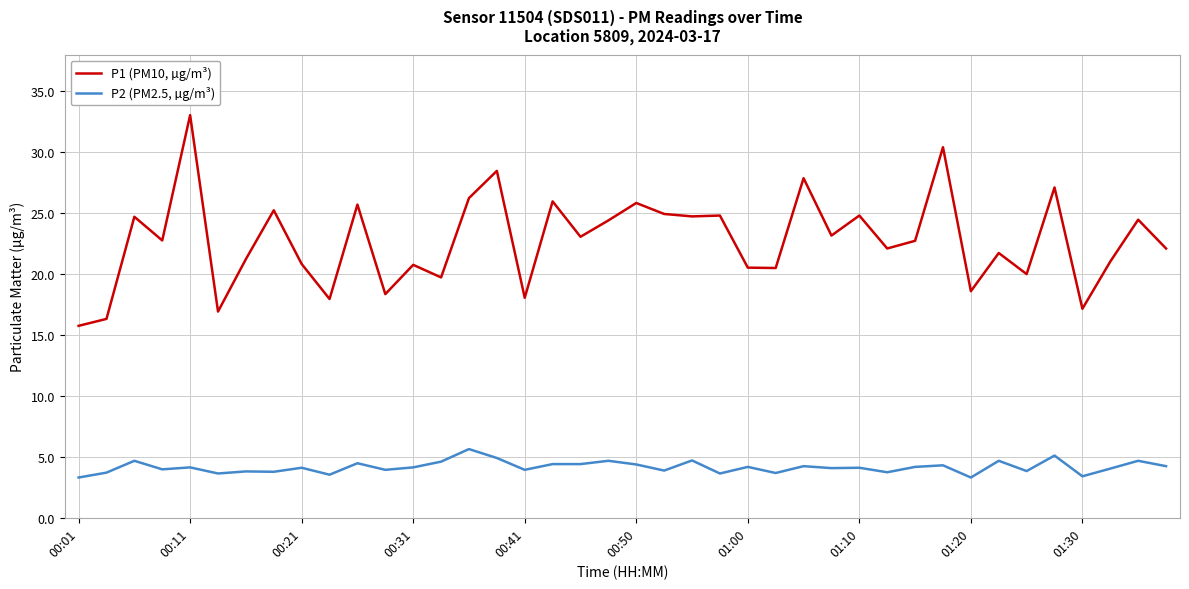

Which series has the largest total across all categories?

P1 (PM10, µg/m³)